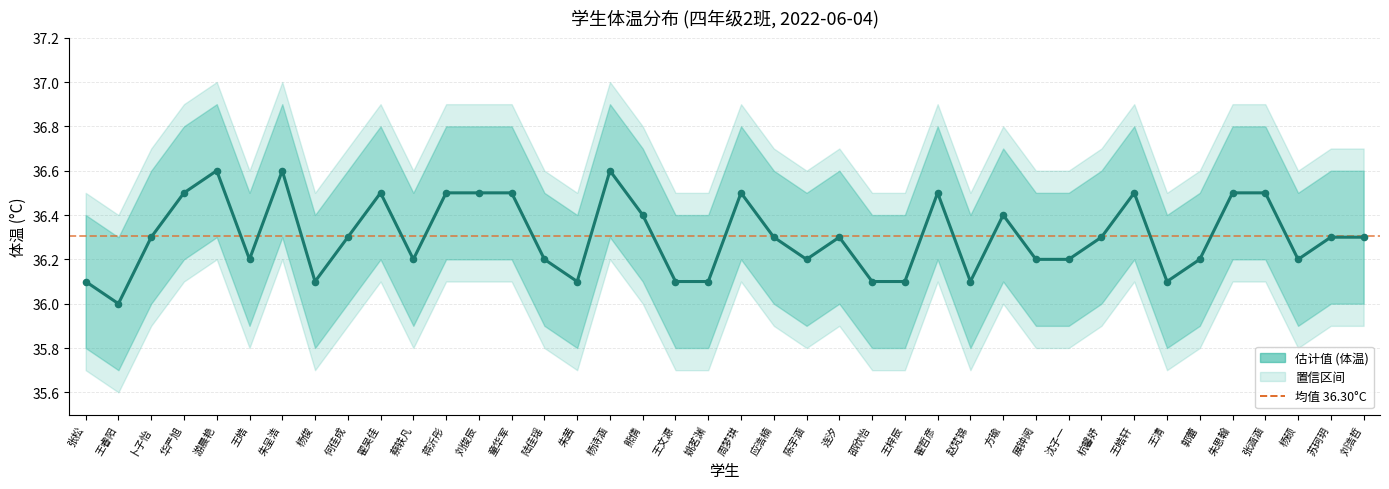

Between 苏珂玥 and 陈宇涵, which is larger?

苏珂玥